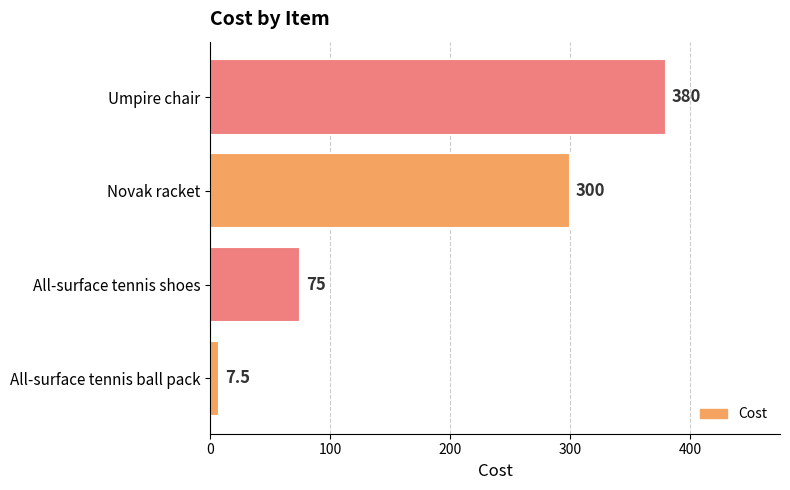

At which label is the value closest to 193?

Novak racket